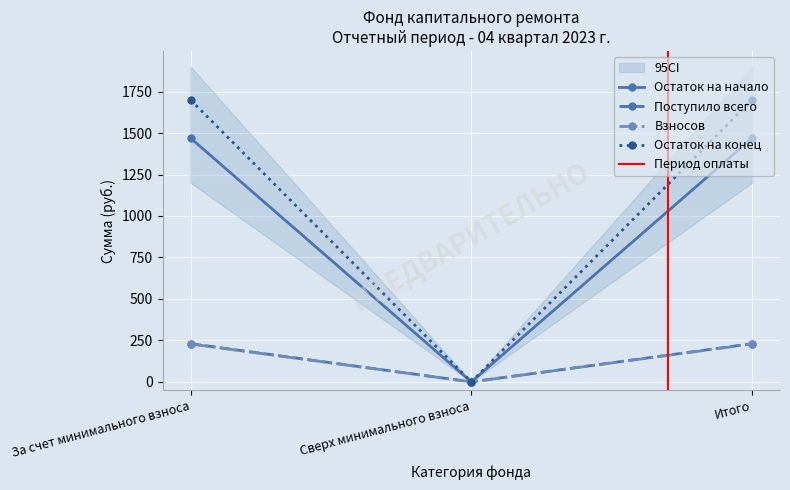

What is the label of the 2nd point from the right?

Сверх минимального взноса